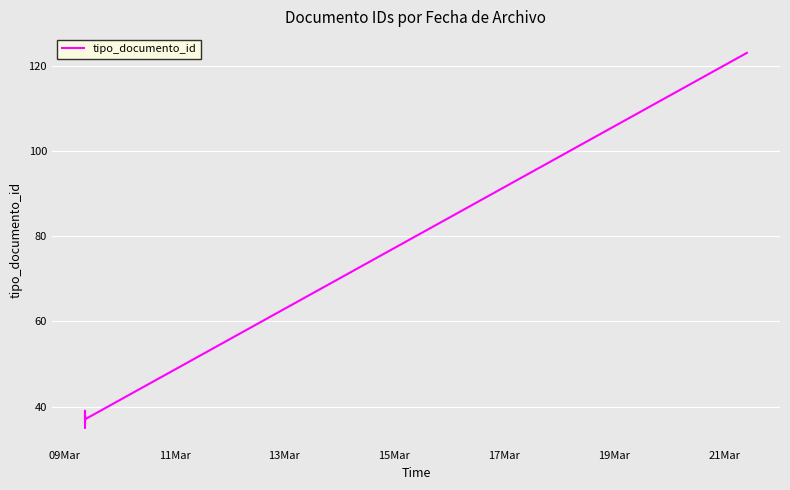

Which has a higher value, 11Mar or 19Mar?

19Mar